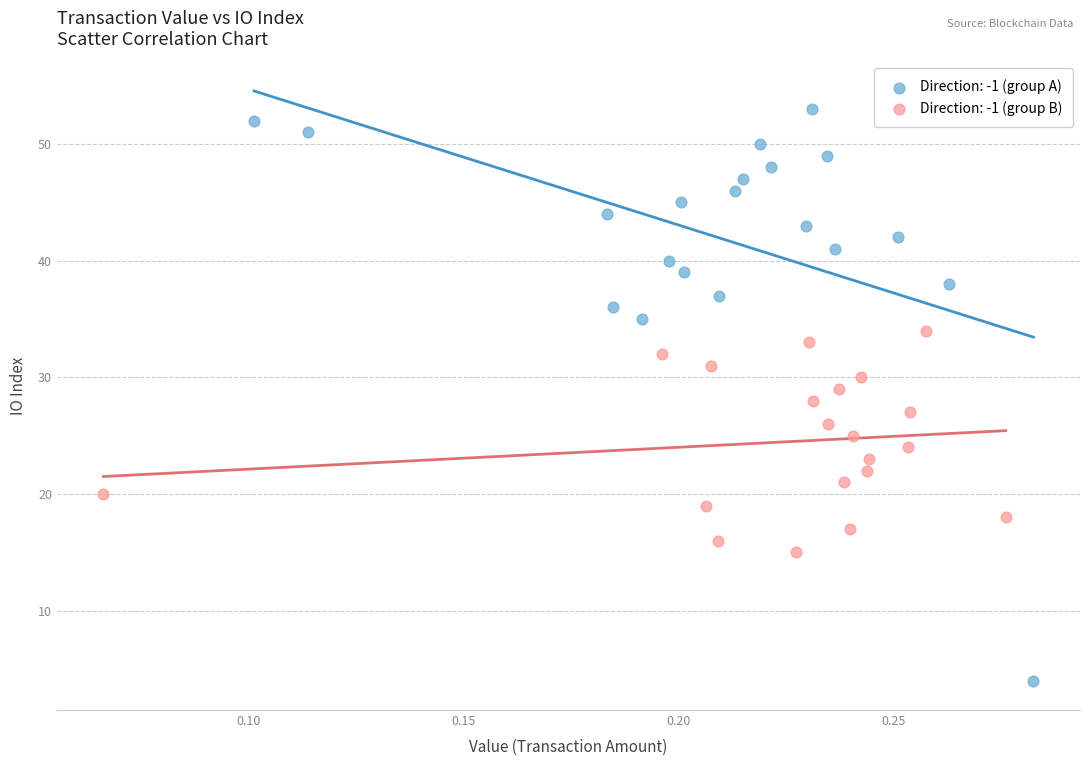

Which series reaches the minimum Y coordinate?

Direction: -1 (group A)